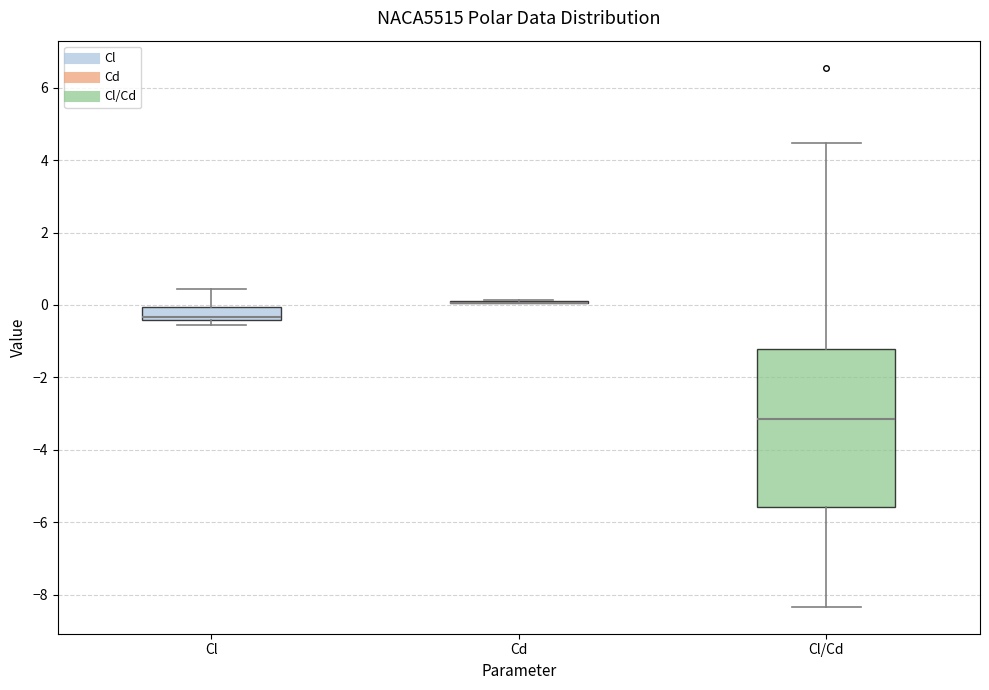

Reading left to right, read every box against the y-axis: the position of its median line, the range the box covers, and the ends of its whiskers. The values are not printed on the chart, so give them approximately, as read against the axis.

Cl: median -0.4 (just above the box's lower edge), box -0.4 to 0.0, whiskers -0.6 to 0.4
Cd: box collapsed to a line at 0.0, whiskers 0.0 to 0.2
Cl/Cd: median -3.2, box -5.6 to -1.2, whiskers -8.4 to 4.4